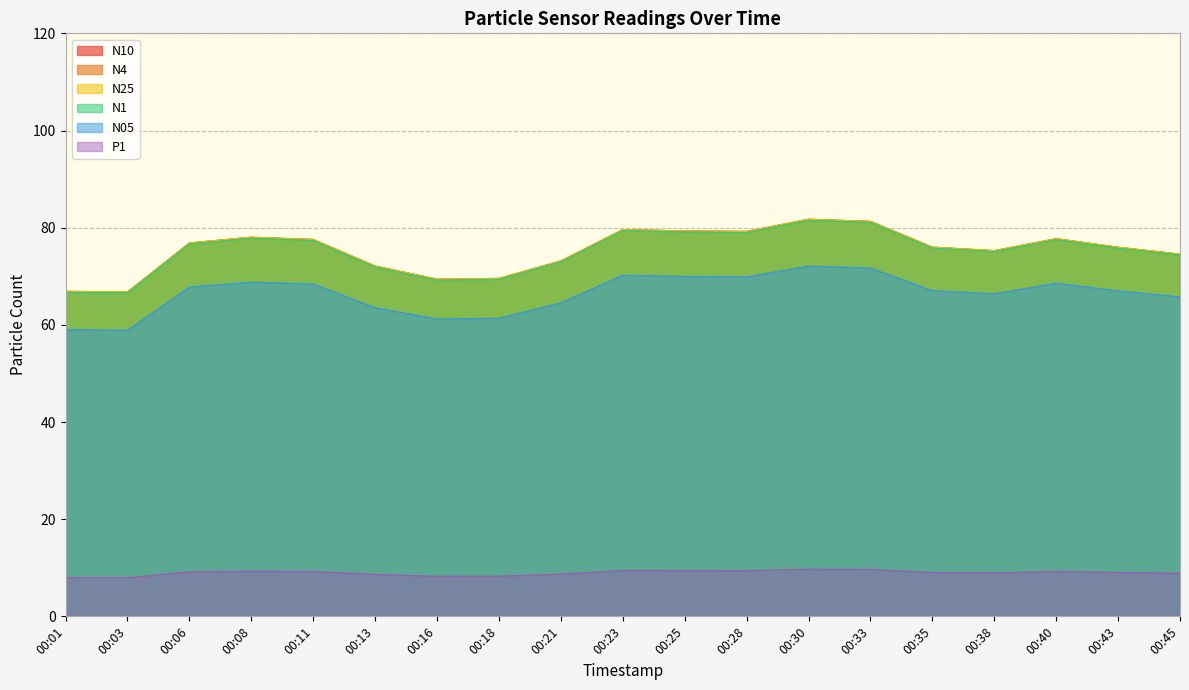

At which category does N05 reach its first local valley?

00:03